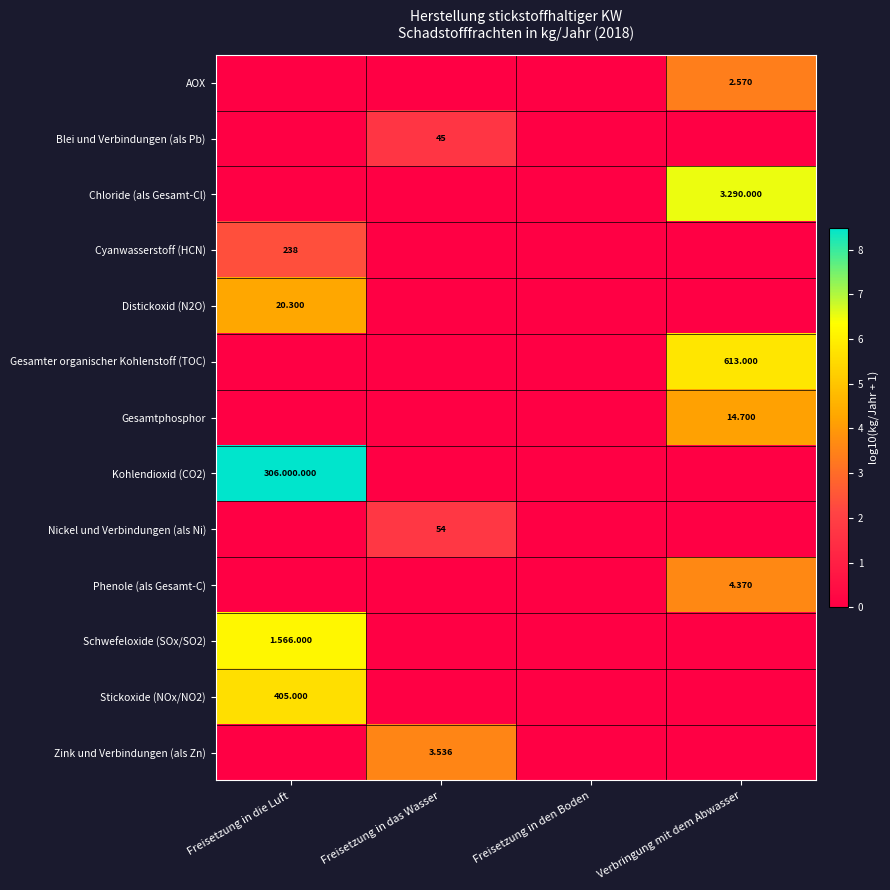

Is the value of Stickoxide (NOx/NO2) at Freisetzung in die Luft greater than the value of Cyanwasserstoff (HCN) at Freisetzung in die Luft?

Yes